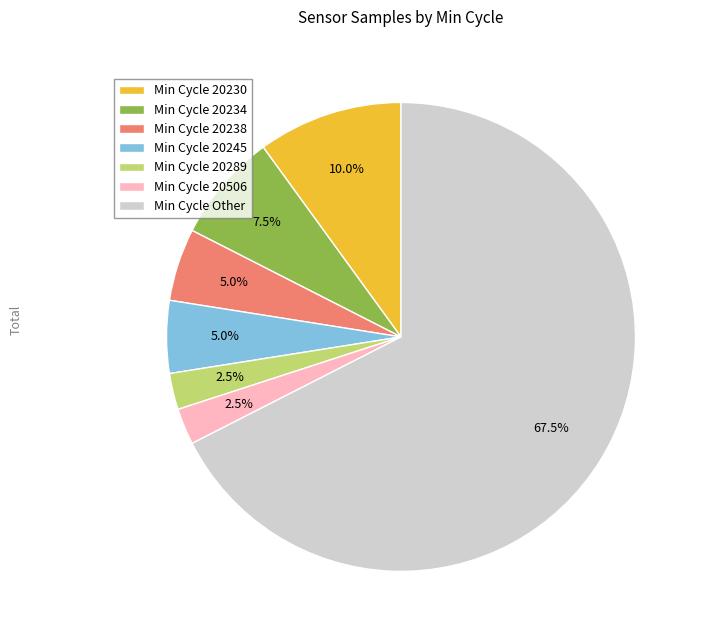

Between Min Cycle 20230 and Min Cycle 20234, which is larger?

Min Cycle 20230